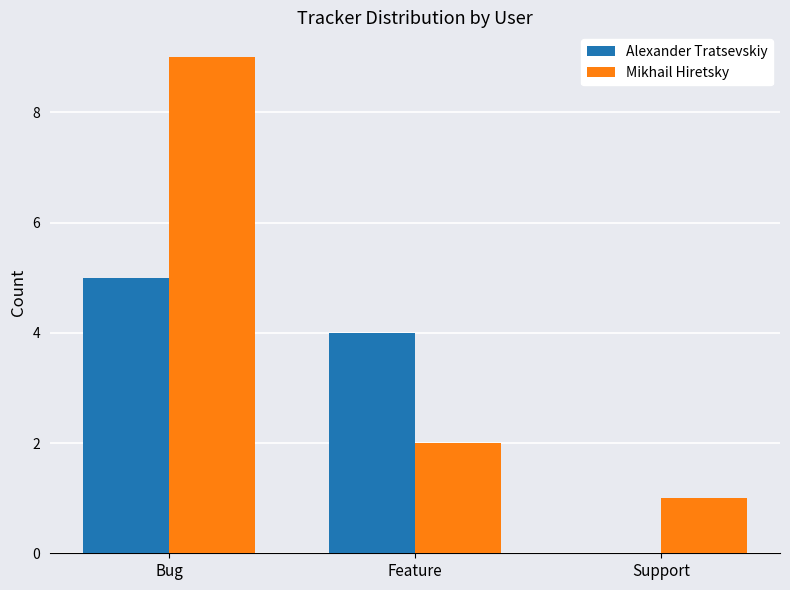

The value of Mikhail Hiretsky at Support is 1. True or false?

True